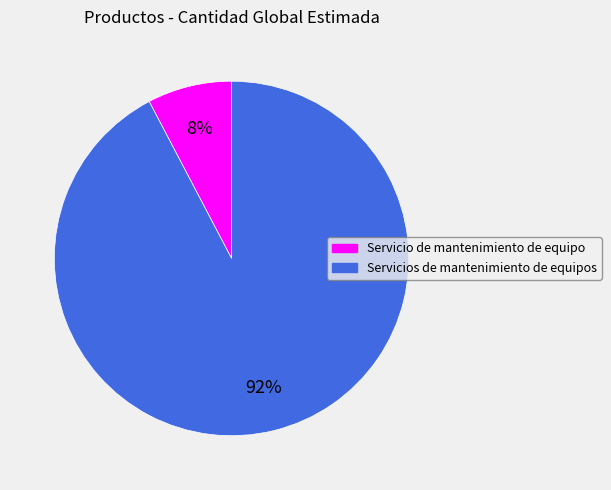

Is it true that Servicio de mantenimiento de equipo is 1% of the pie?

False